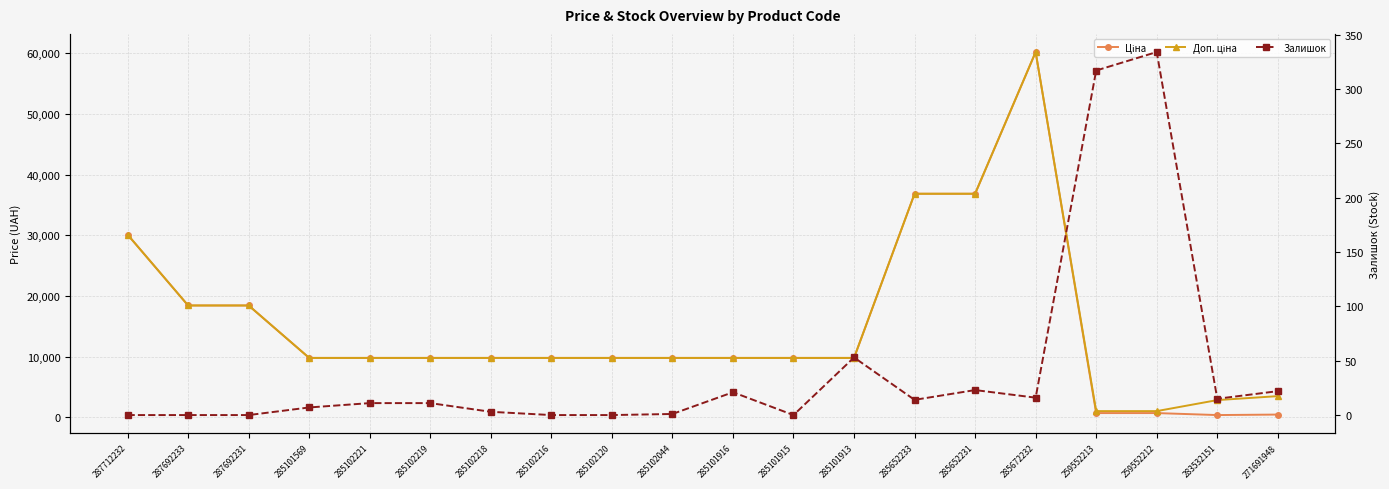

How many values in the Ціна series exceed 9775?

16